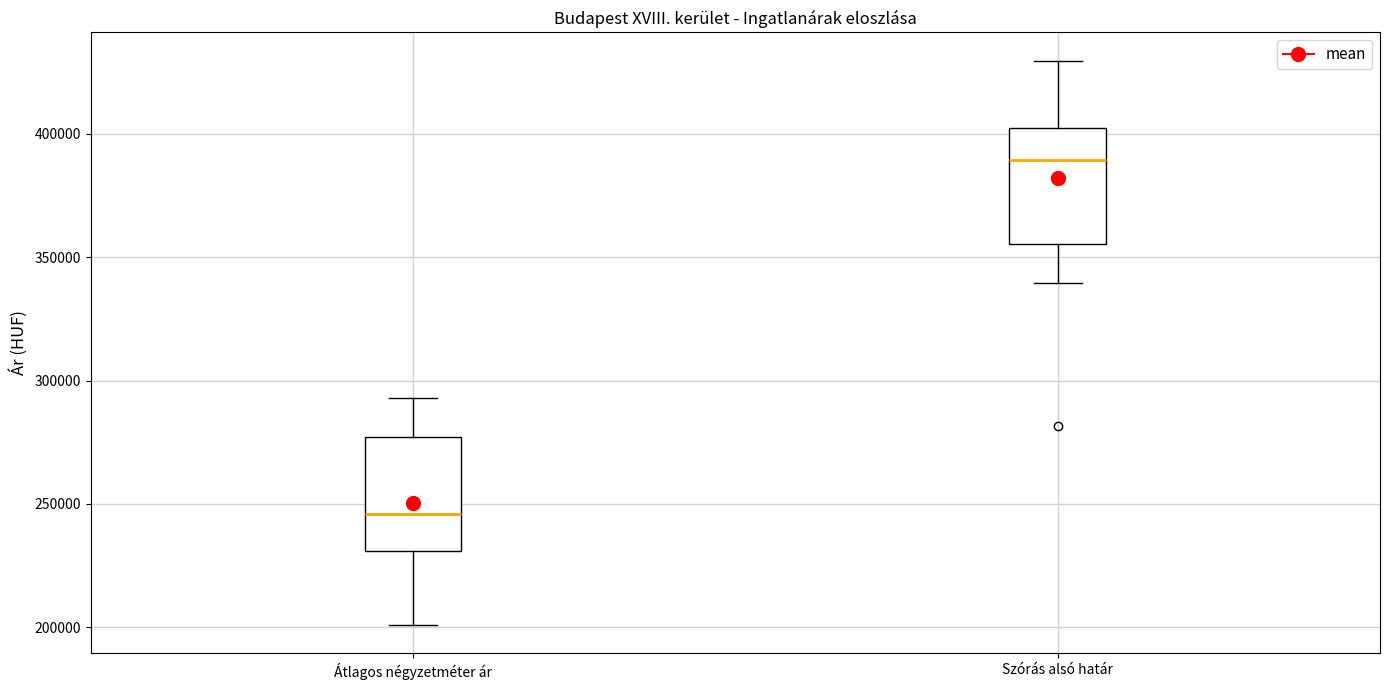

Reading left to right, transcribe this box plot: for each box, give where its median line is, the range the box spans, and where its two whiskers end, as read against the y-axis. The values are not printed on the chart, so give them approximately, as read against the axis.

Átlagos négyzetméter ár: median 245000, box 230000 to 275000, whiskers 200000 to 295000
Szórás alsó határ: median 390000, box 355000 to 400000, whiskers 340000 to 430000